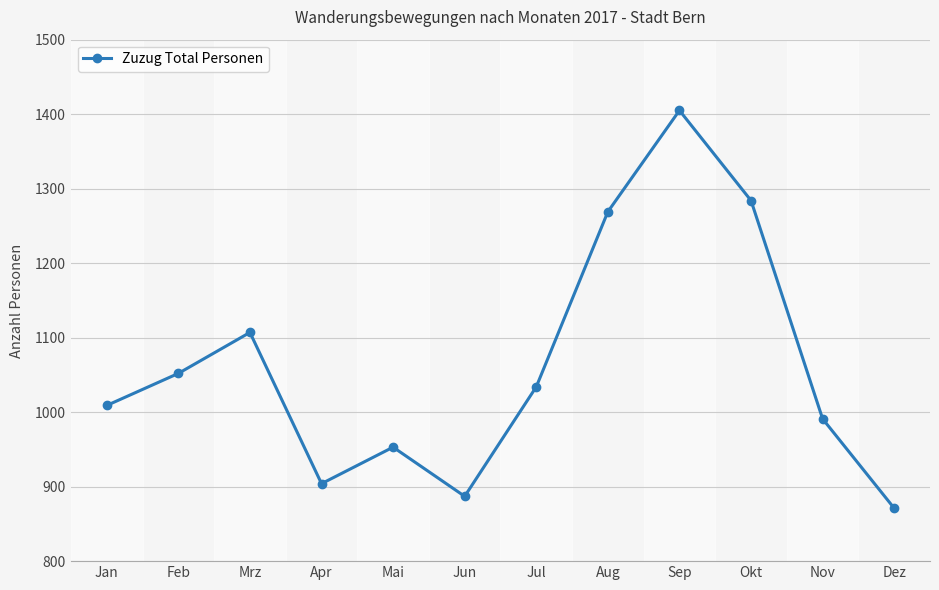

What is the smallest value displayed?

871